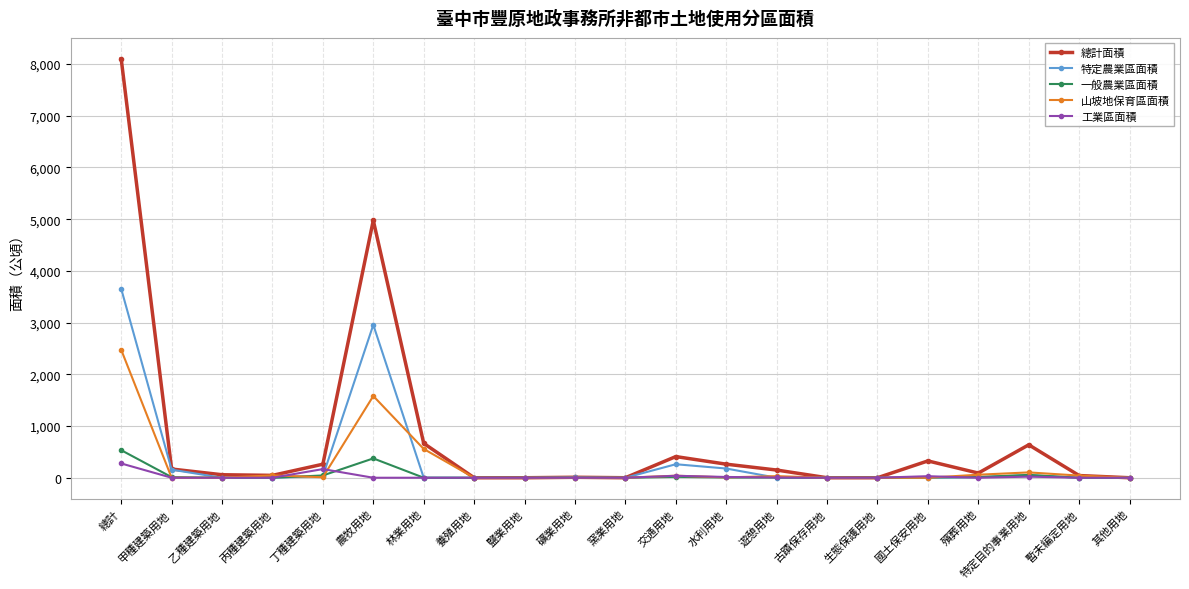

True or false: 特定農業區面積 has a value of 0.0 at 暫未編定用地.

True